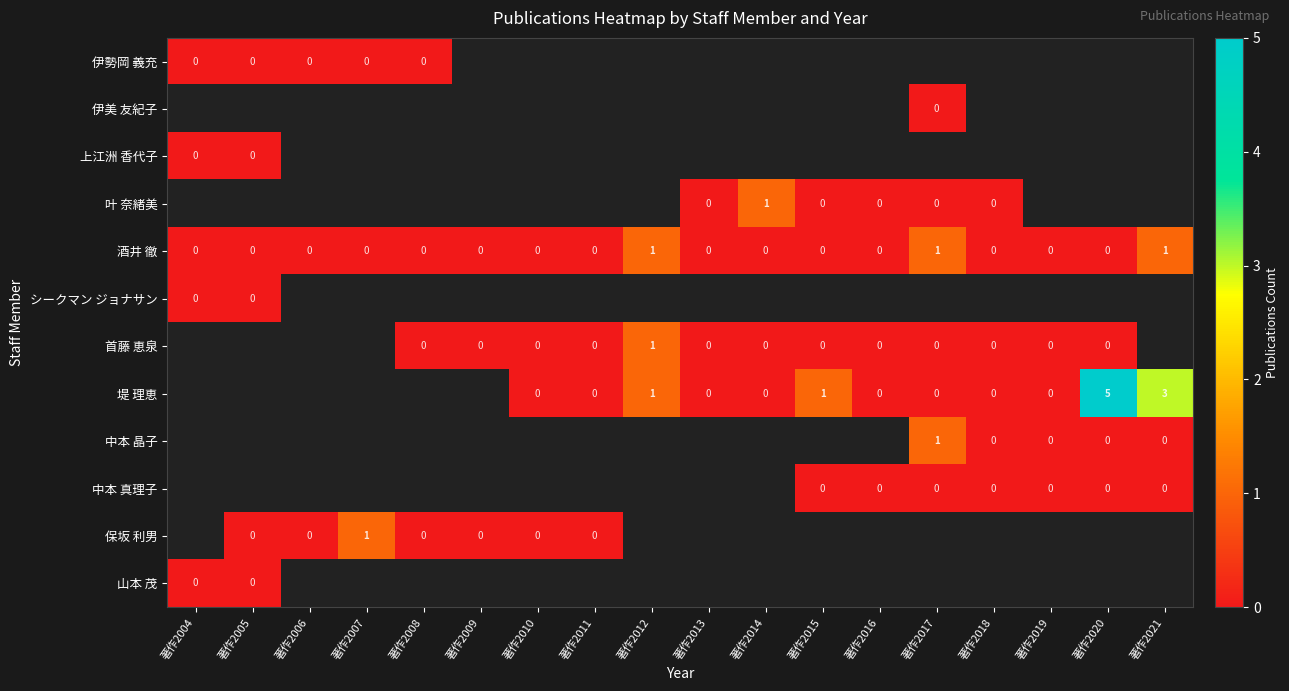

Between 著作2014 and 著作2008, which is larger?

著作2008